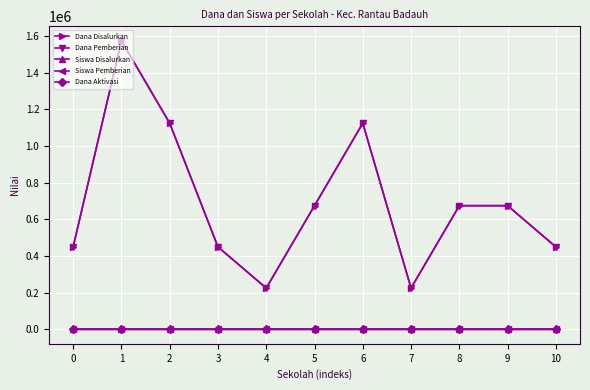

List the series in order of their peak value, lowest first.

Dana Aktivasi, Siswa Disalurkan, Siswa Pemberian, Dana Disalurkan, Dana Pemberian